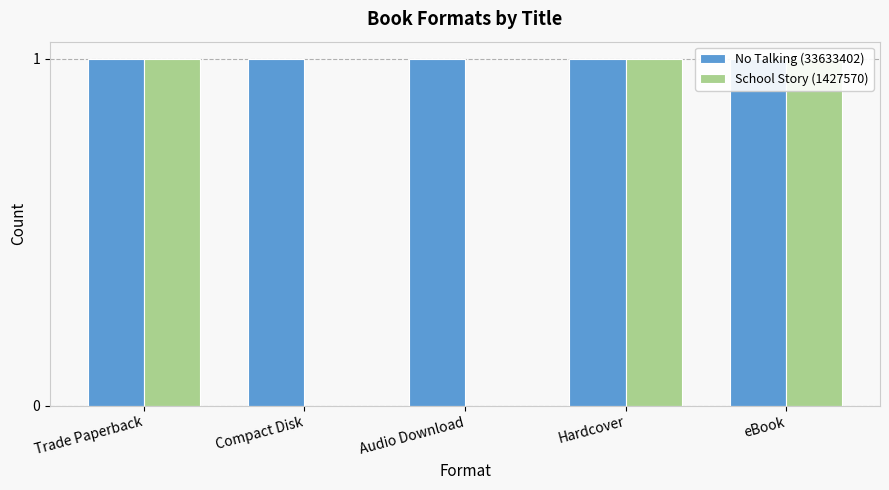

How many groups of bars are there?

5